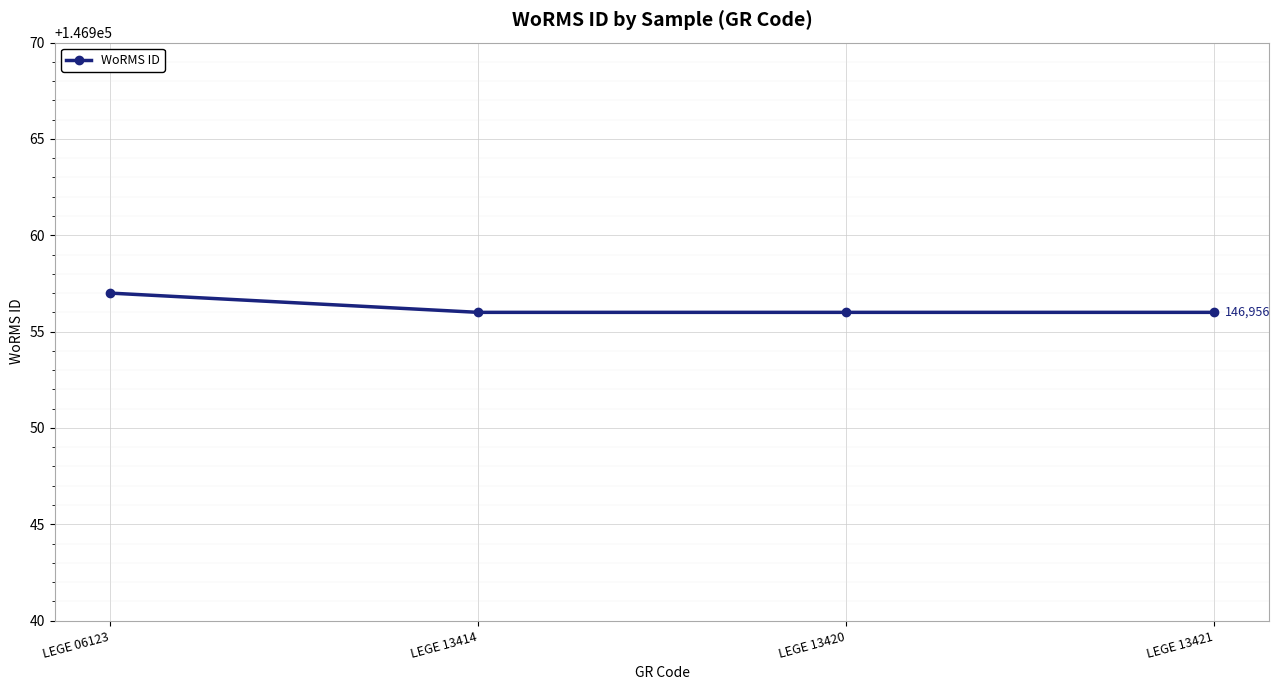

What is the value of the 2nd point from the left?

146956